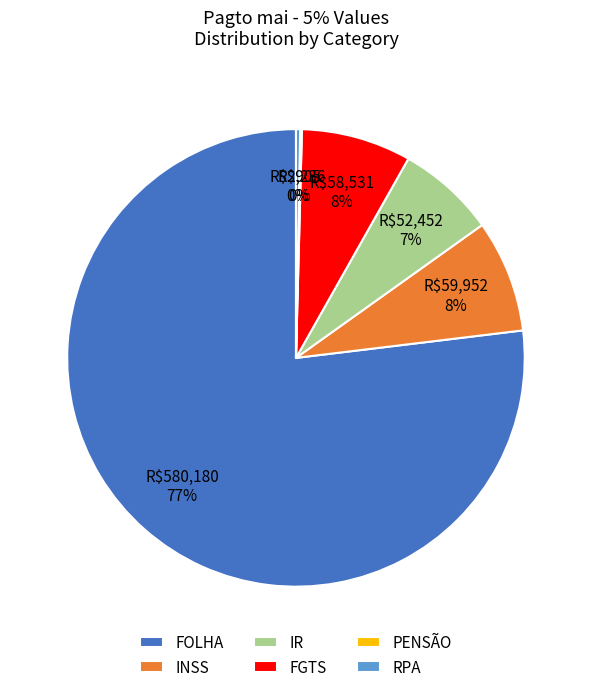

Which category has the biggest portion of the pie?

FOLHA